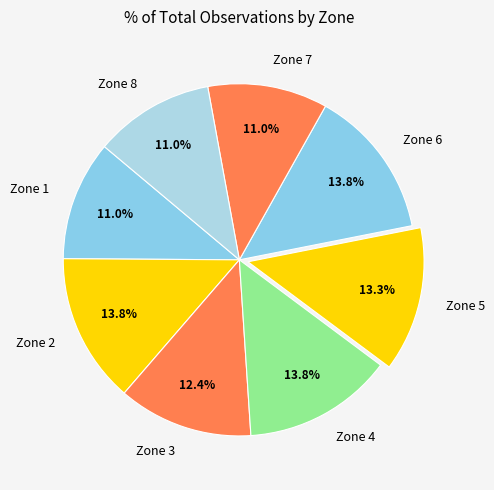

Is Zone 2 the majority of the pie?

No